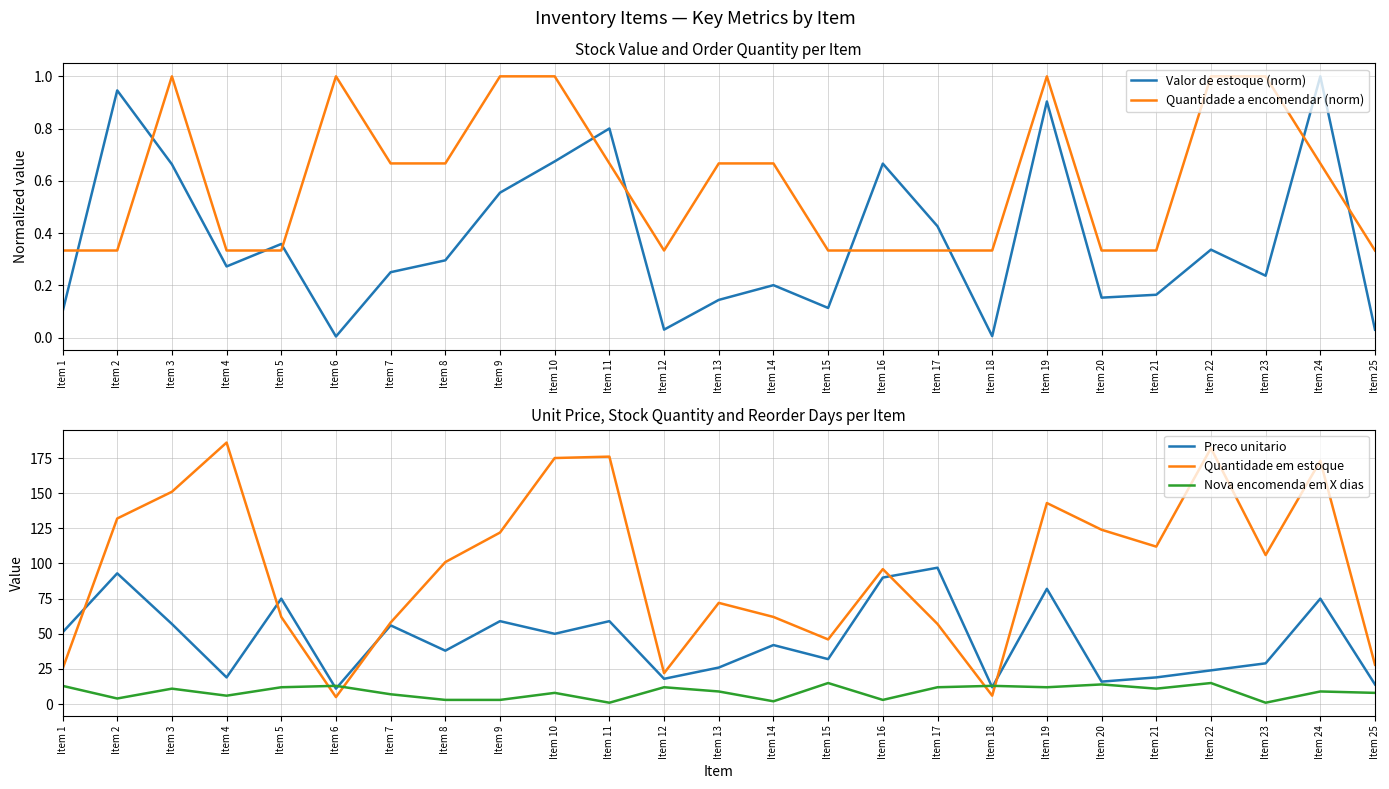

List the labels in order of Quantidade em estoque value, smallest first.

Item 6, Item 18, Item 12, Item 1, Item 25, Item 15, Item 17, Item 7, Item 5, Item 14, Item 13, Item 16, Item 8, Item 23, Item 21, Item 9, Item 20, Item 2, Item 19, Item 3, Item 24, Item 10, Item 11, Item 22, Item 4